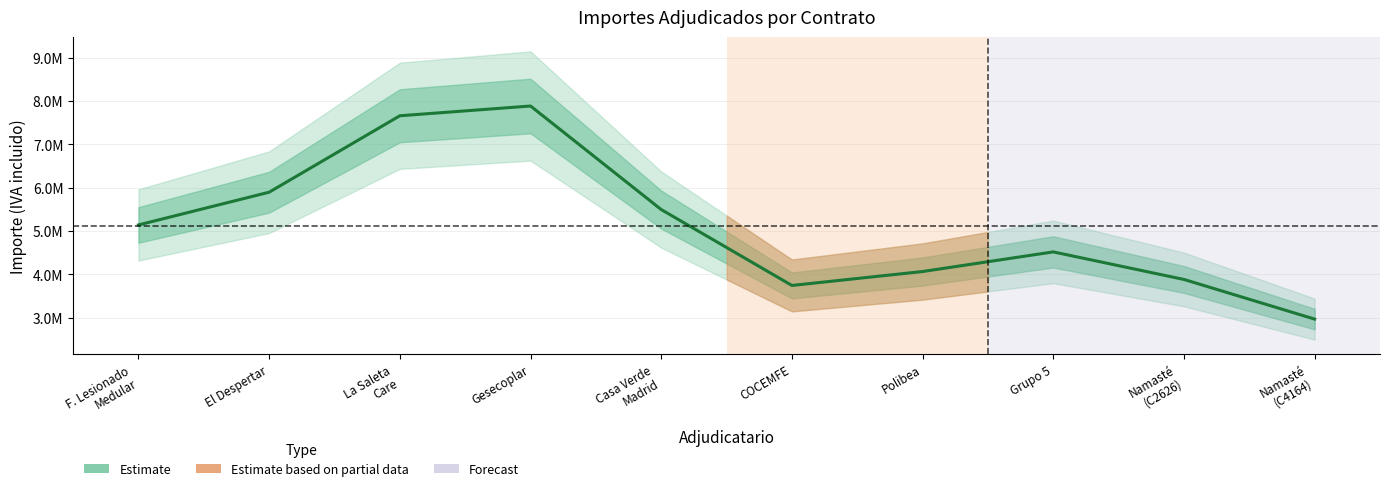

Where does the data first go above 5136274?

F. Lesionado
Medular